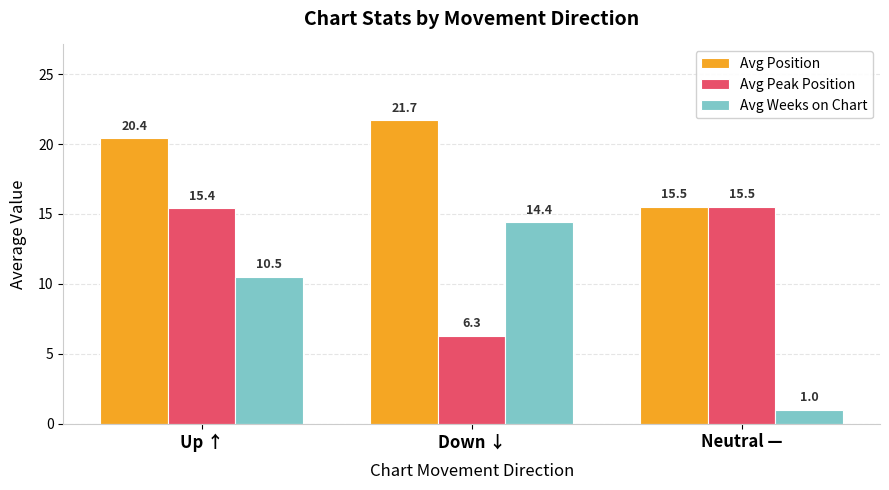

Rank the categories by Avg Position value from lowest to highest.

Neutral —, Up ↑, Down ↓